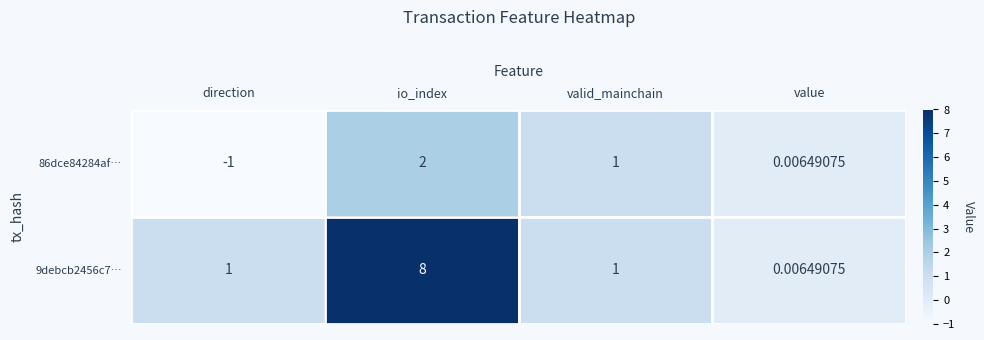

Which category has the highest value in the 9debcb2456c7… series?

io_index